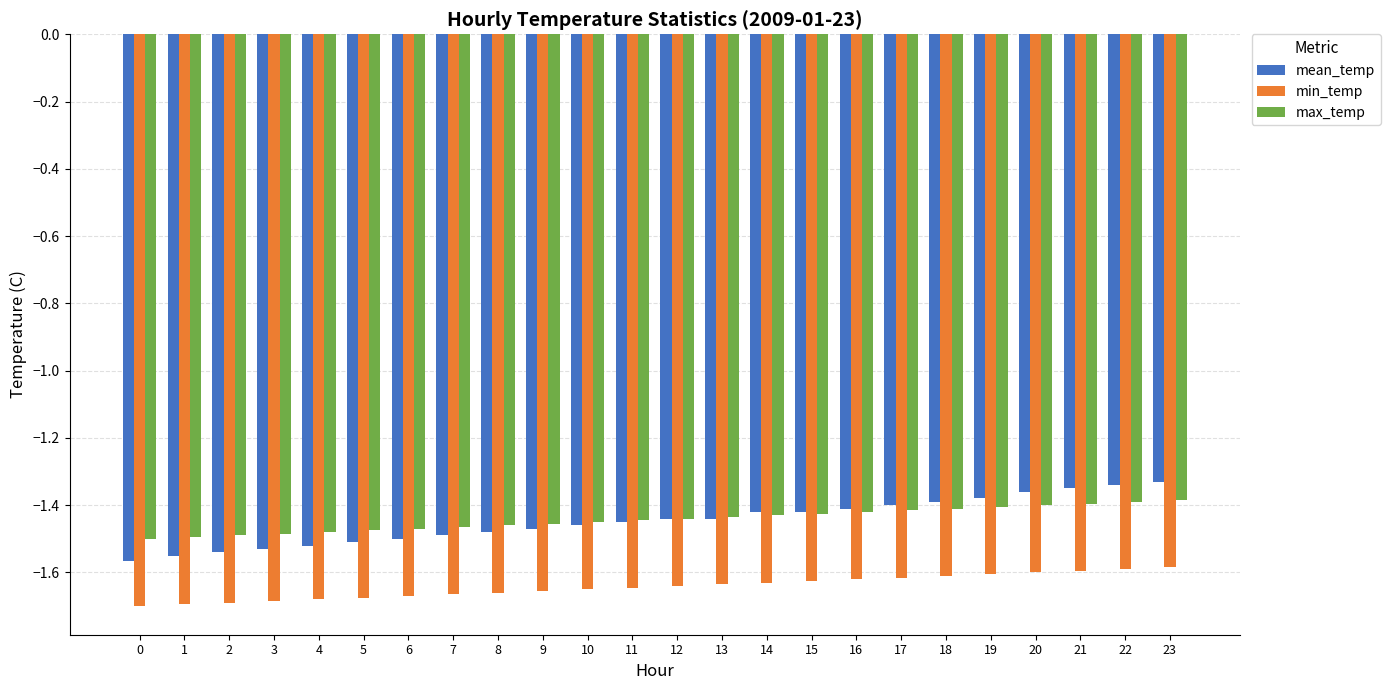

What is the sum of the mean_temp values at 21 and 9?

-2.8